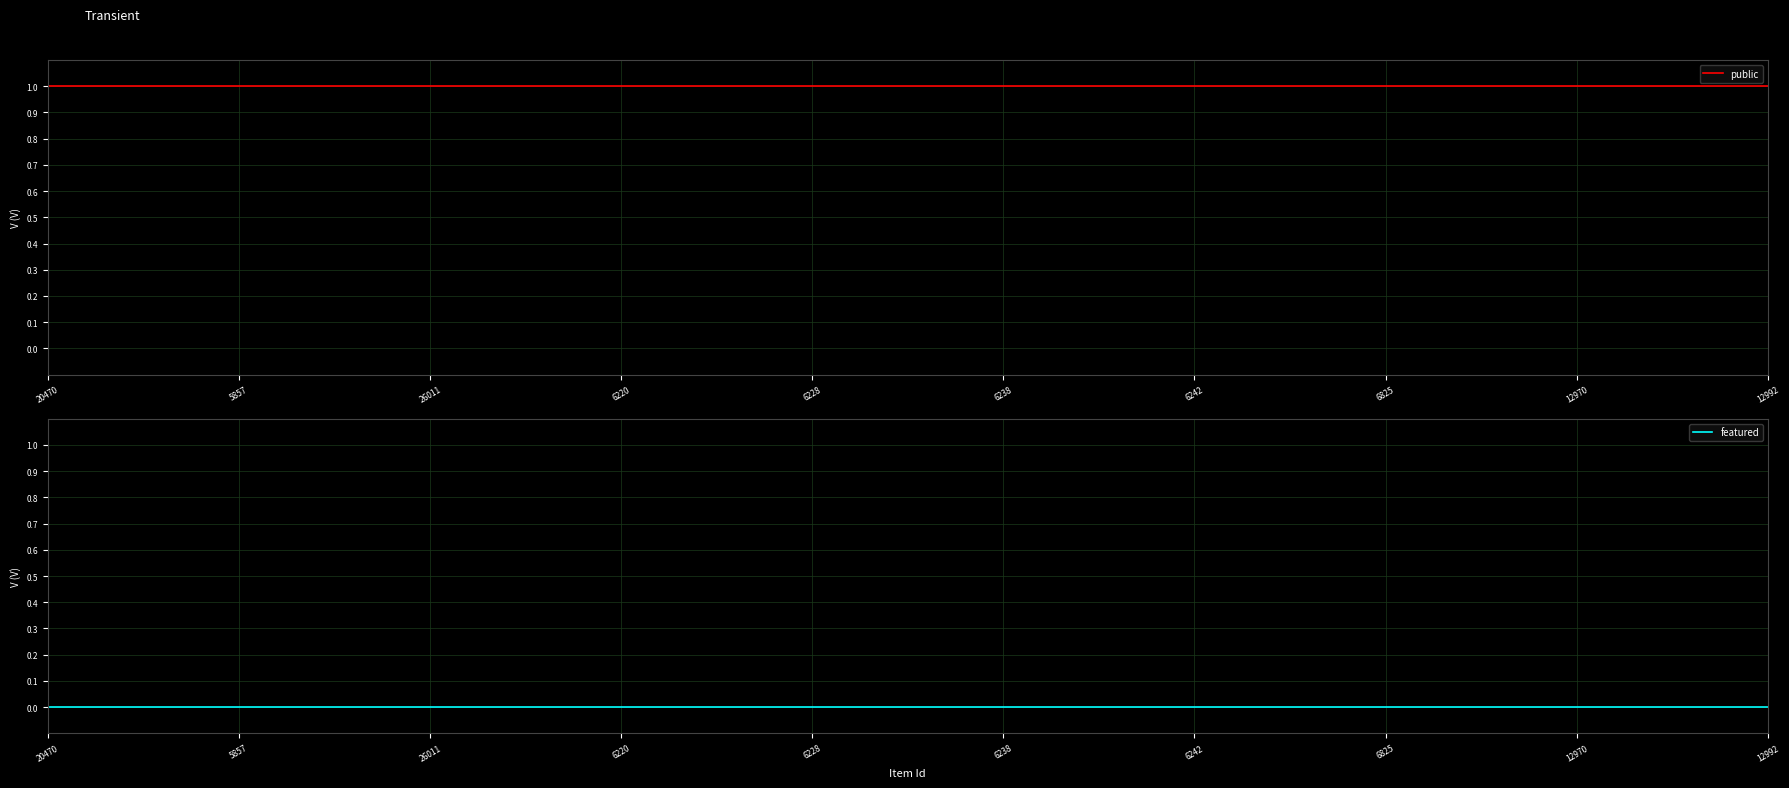

What is the total value across all series at 5795?

1